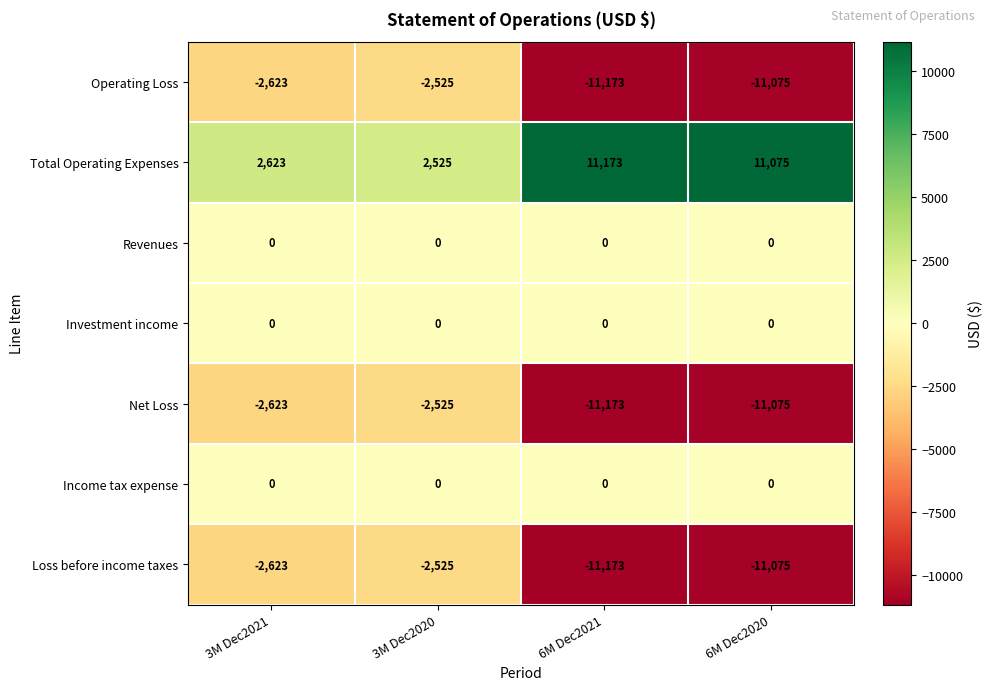

Rank the categories by Net Loss value from lowest to highest.

6M Dec2021, 6M Dec2020, 3M Dec2021, 3M Dec2020